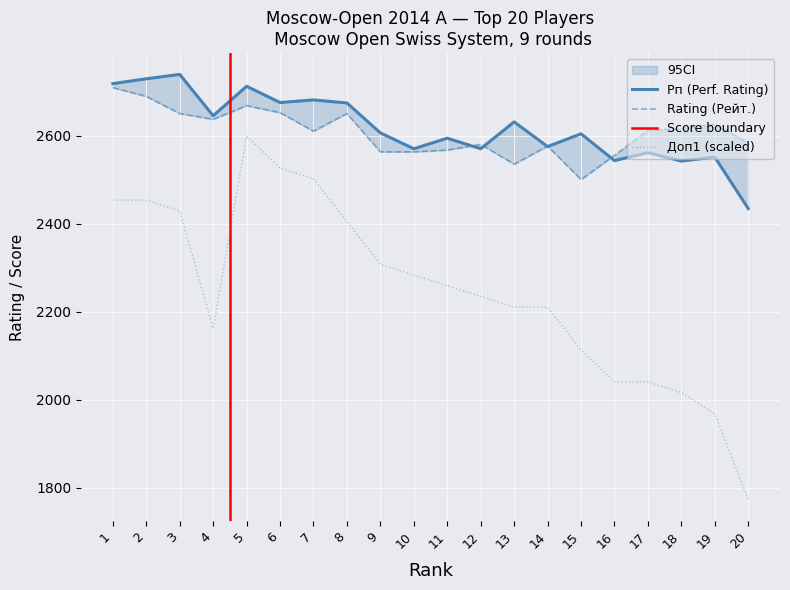

What is the sum of the Доп1 values at 8 and 11?

4665.4